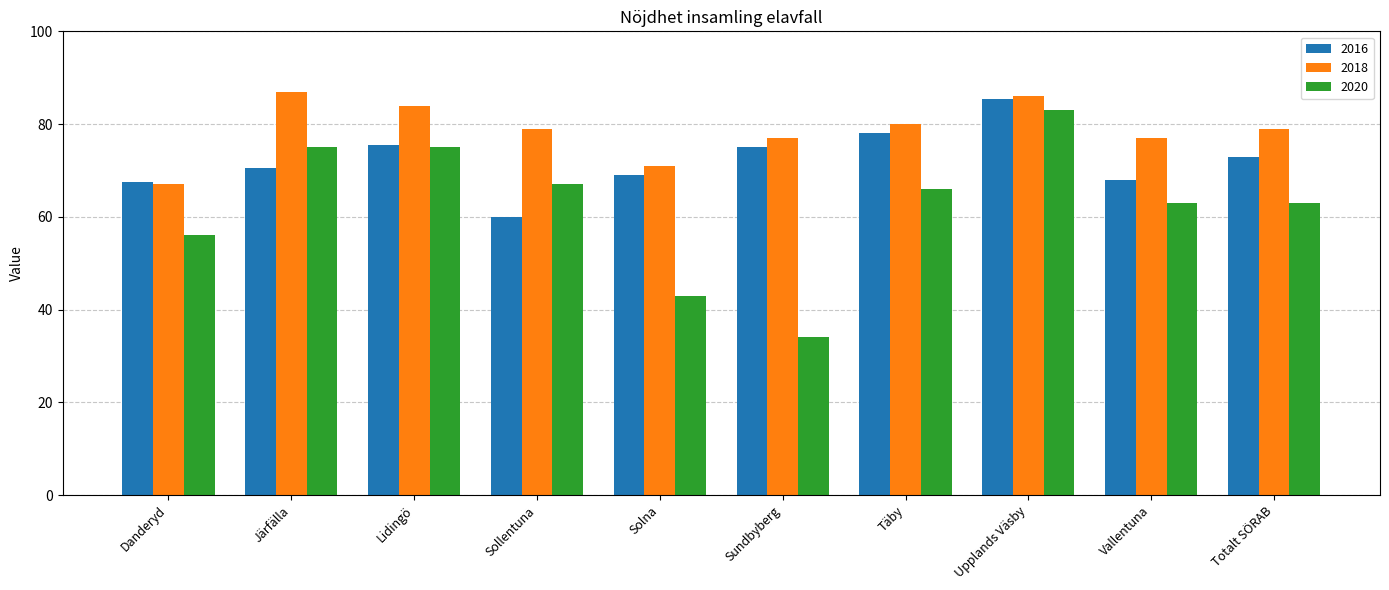

How many groups of bars are there?

10